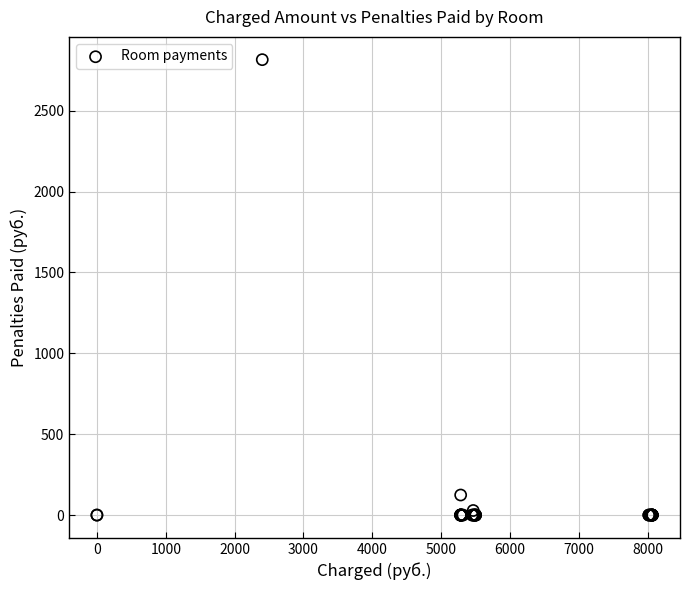

What Y value in the scatter plot is closest to 1407?

124.1